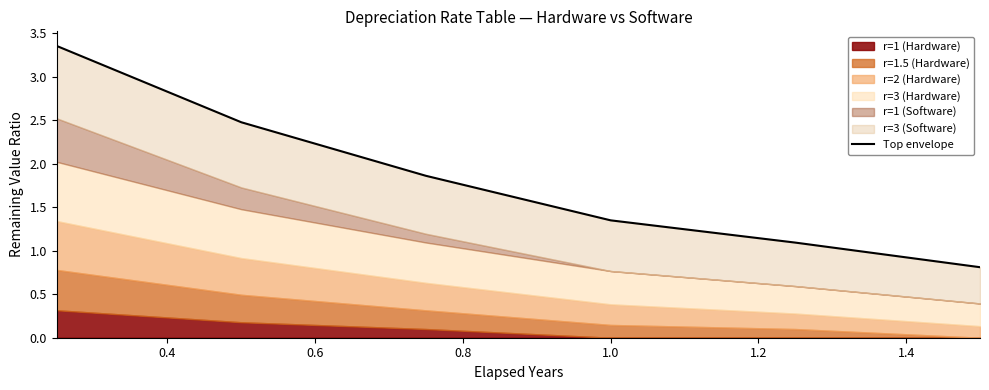

What is the minimum value shown in the chart?

0.8